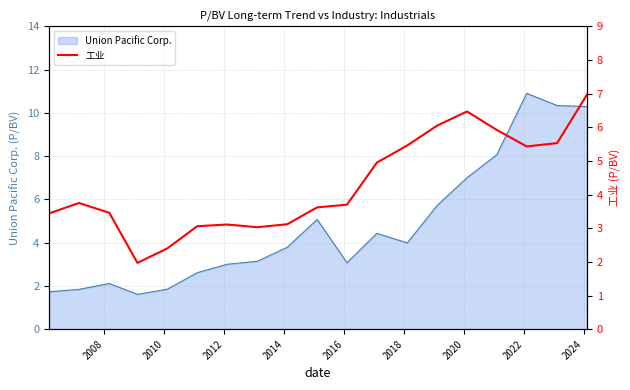

What is the minimum value shown in the chart?

2.0